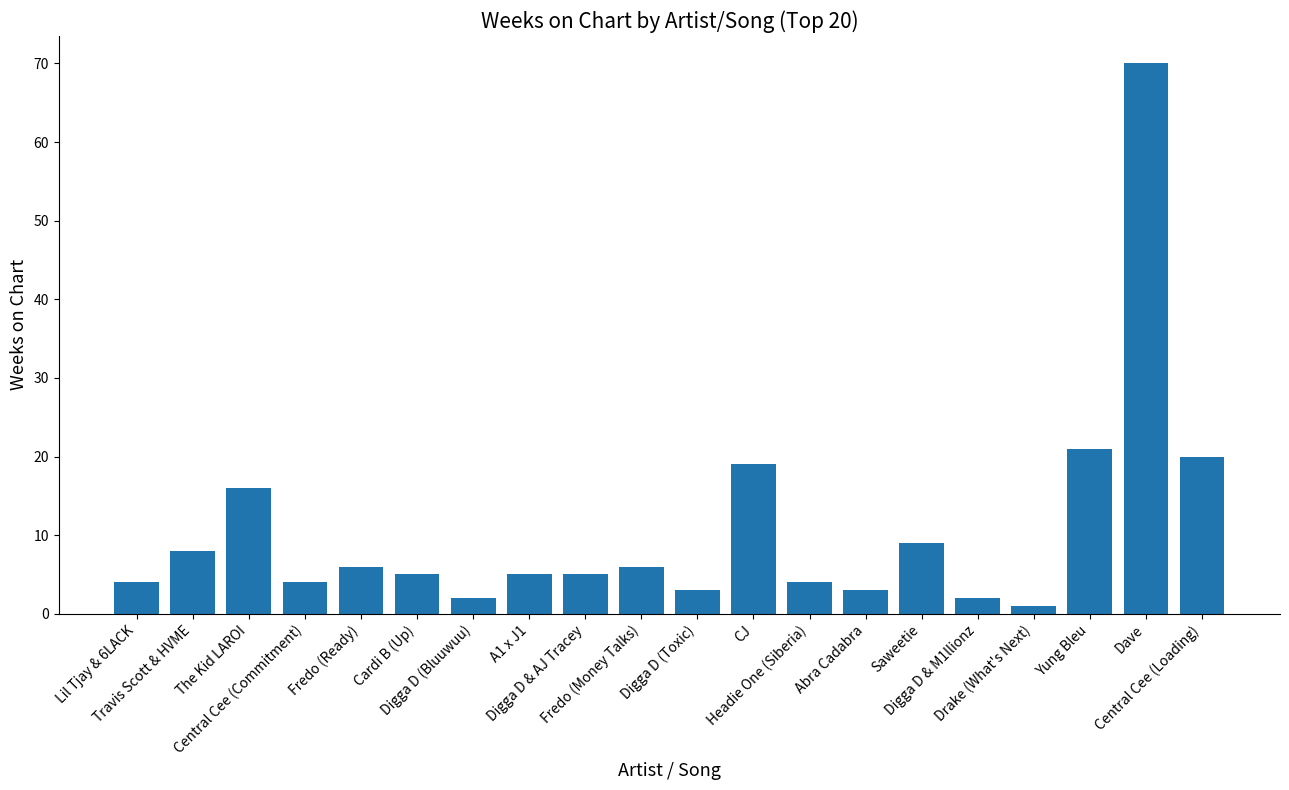

What is the difference between the second highest and minimum values?

20